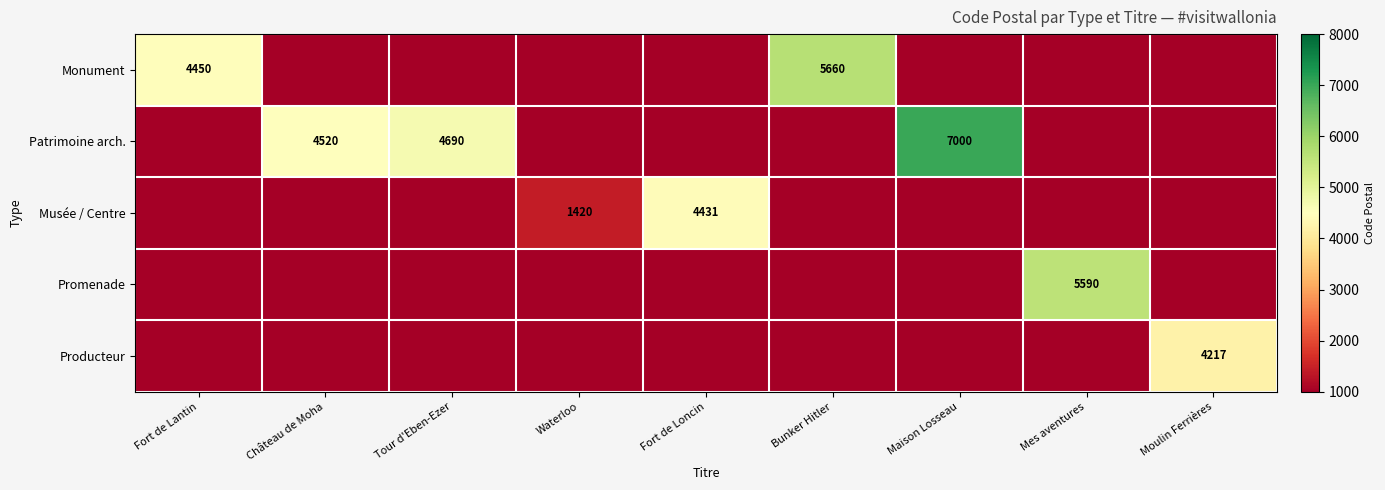

The Patrimoine arch. series shows 7008 at Tour d'Eben-Ezer. True or false?

False